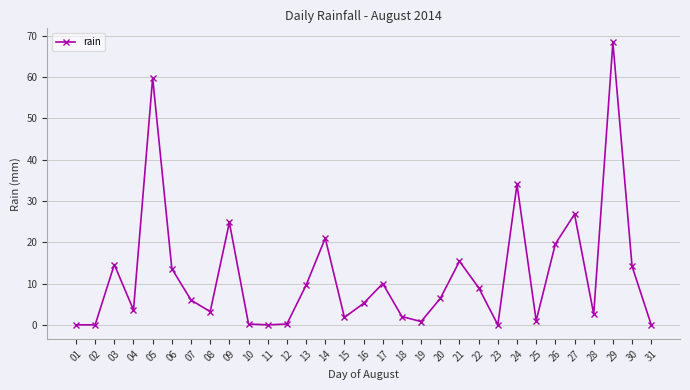

Count the number of data series in this chart.

1